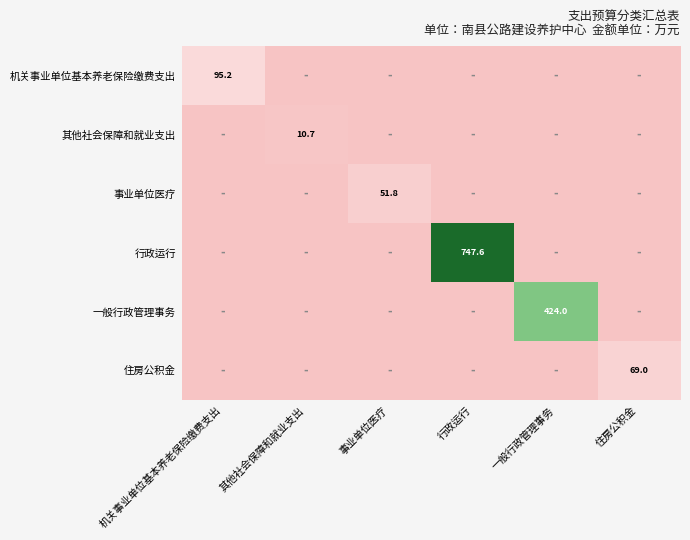

The value of 行政运行 at 行政运行 is 161.8. True or false?

False